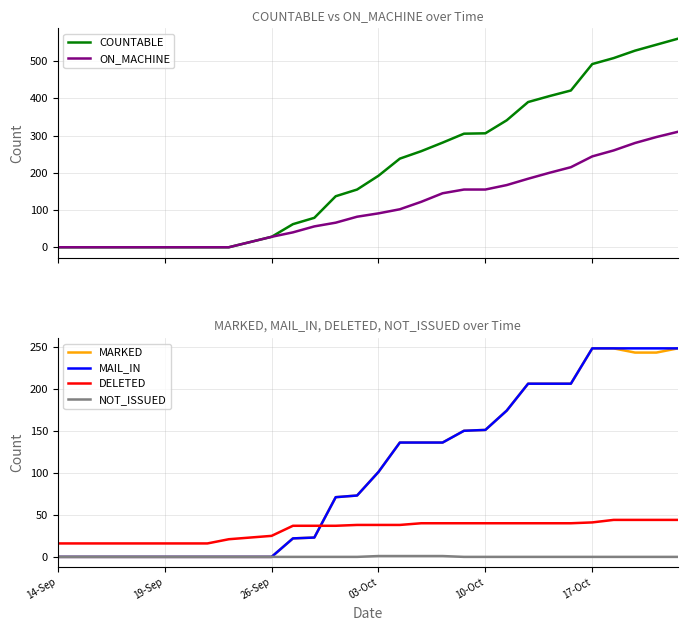

What are all the series names shown in the legend?

COUNTABLE, ON_MACHINE, MARKED, MAIL_IN, DELETED, NOT_ISSUED